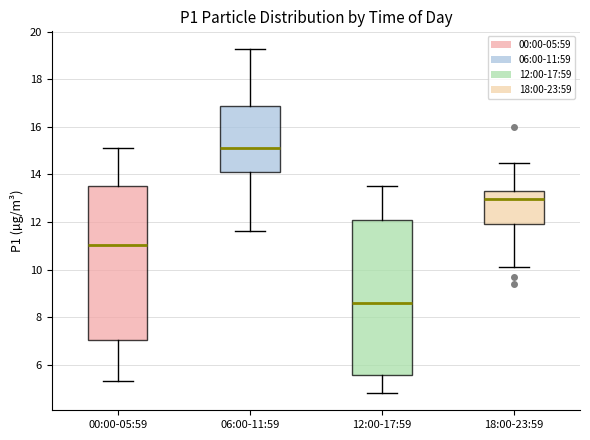

Reading left to right, read every box against the y-axis: the position of its median line, the range the box covers, and the ends of its whiskers. The values are not printed on the chart, so give them approximately, as read against the axis.

00:00-05:59: median 11.0, box 7.0 to 13.6, whiskers 5.4 to 15.2
06:00-11:59: median 15.2, box 14.2 to 17.0, whiskers 11.6 to 19.4
12:00-17:59: median 8.6, box 5.6 to 12.0, whiskers 4.8 to 13.6
18:00-23:59: median 13.0, box 12.0 to 13.4, whiskers 10.2 to 14.6